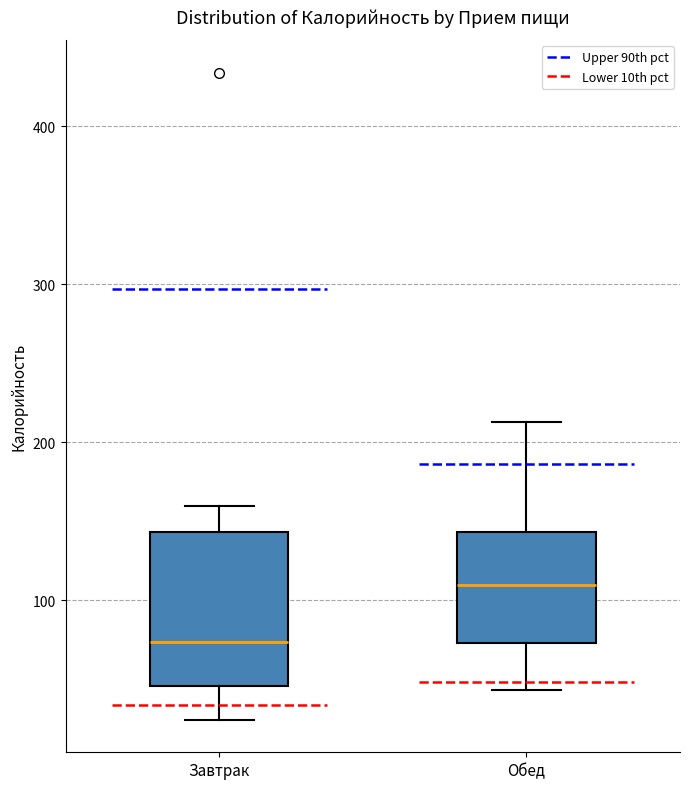

Reading left to right, transcribe this box plot: for each box, give where its median line is, the range the box spans, and where its two whiskers end, as read against the y-axis. The values are not printed on the chart, so give them approximately, as read against the axis.

Завтрак: median 70, box 50 to 140, whiskers 20 to 160
Обед: median 110, box 70 to 140, whiskers 40 to 210